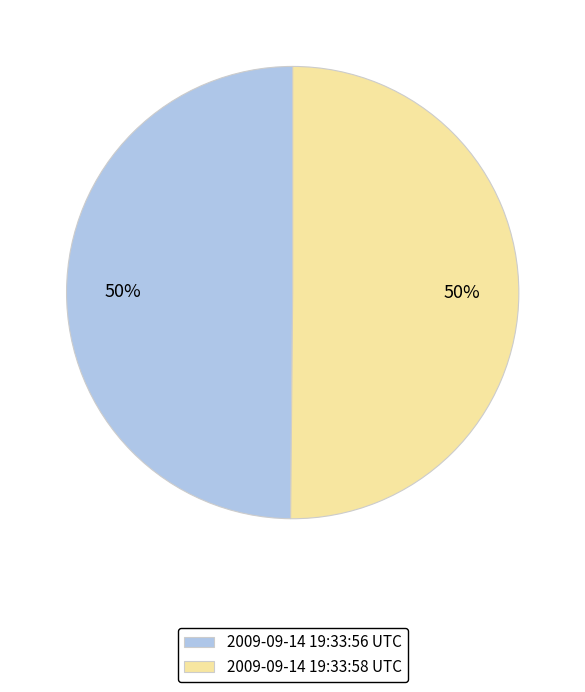

Approximately how many times larger is the value at 2009-09-14 19:33:56 UTC compared to 2009-09-14 19:33:58 UTC?

1.0